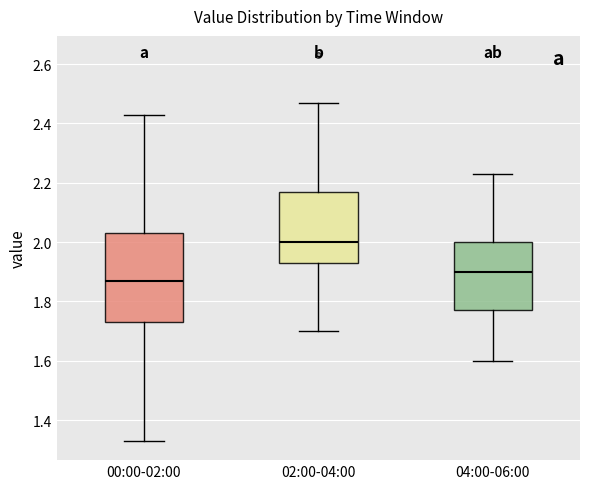

Which box is the tallest, from its lower edge to its upper edge?

00:00-02:00